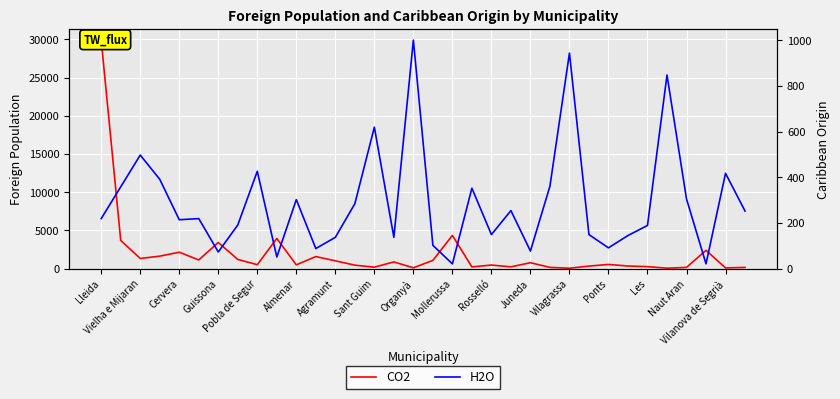

What is the difference between the CO2 values at Vielha e Mijaran and 19?

3462